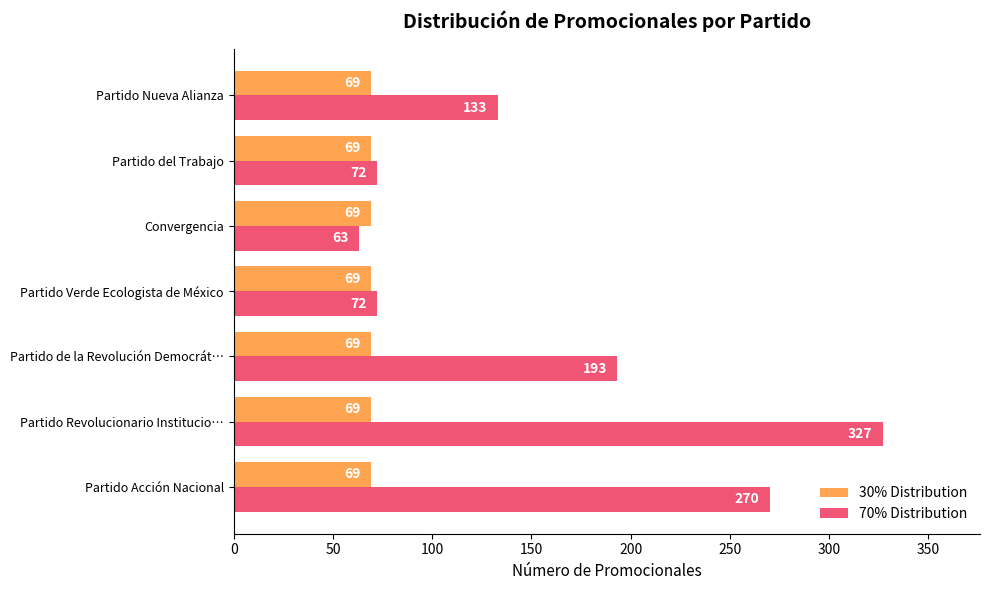

Is the value of 70% Distribution at Partido Acción Nacional greater than the value of 30% Distribution at Partido Verde Ecologista de México?

Yes